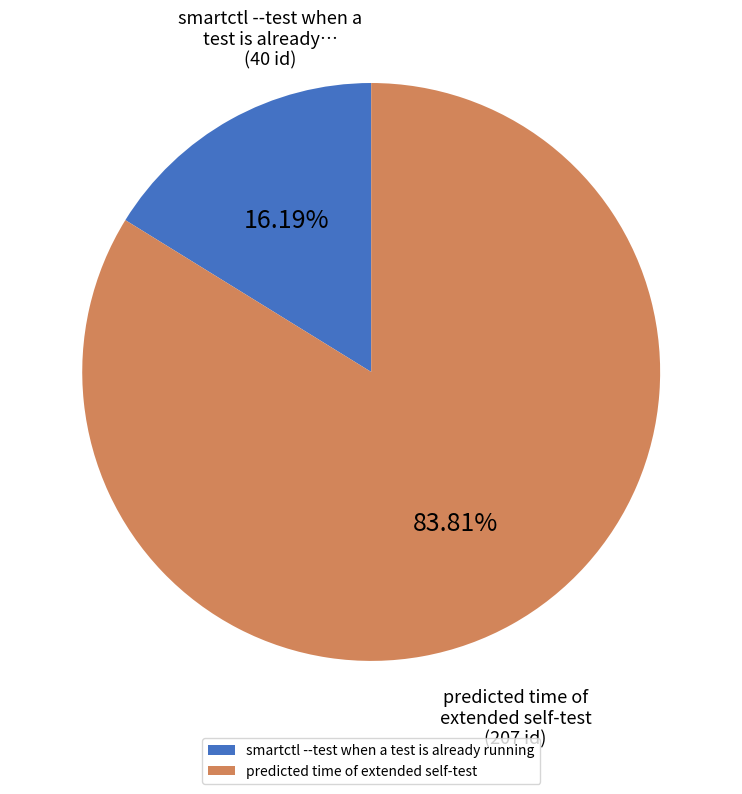

To the nearest percent, what is the average slice percentage?

50%